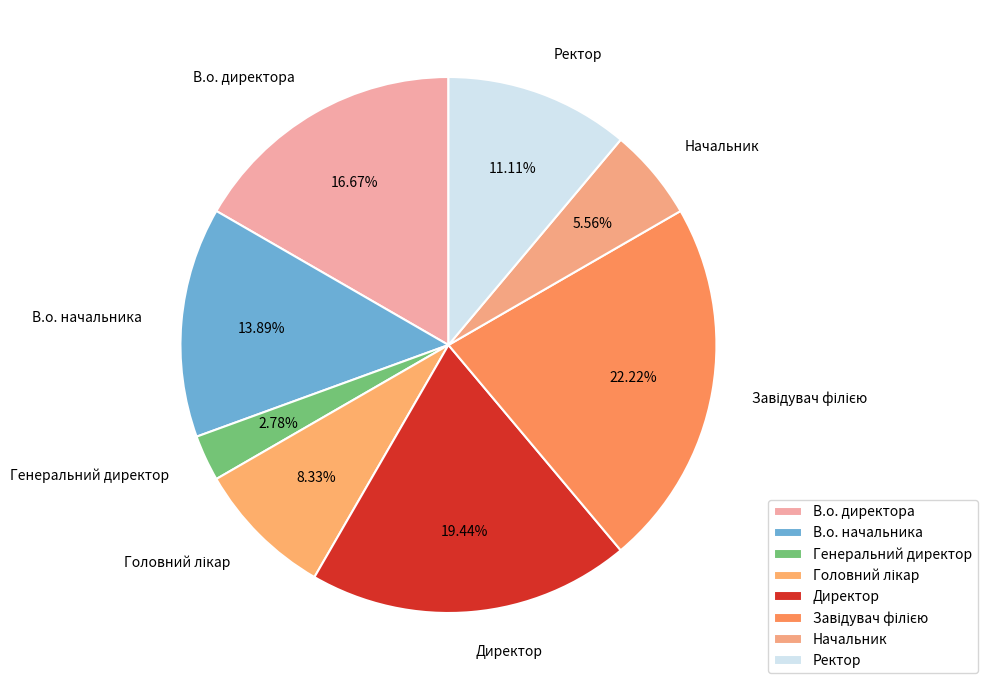

To the nearest percent, what portion does В.о. директора represent?

17%